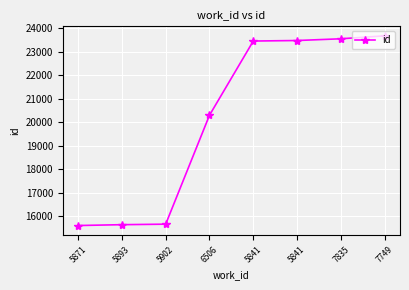

The value at 5902 is 15669. True or false?

True